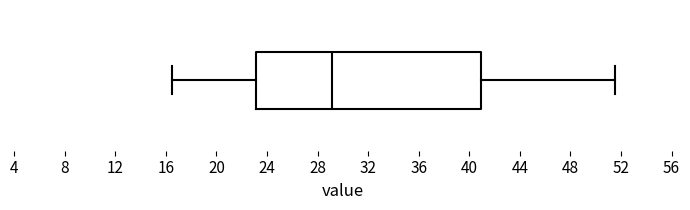

Where is the left edge of the box on the x-axis? The values are not printed on the chart, so give them approximately, as read against the axis.

23.0